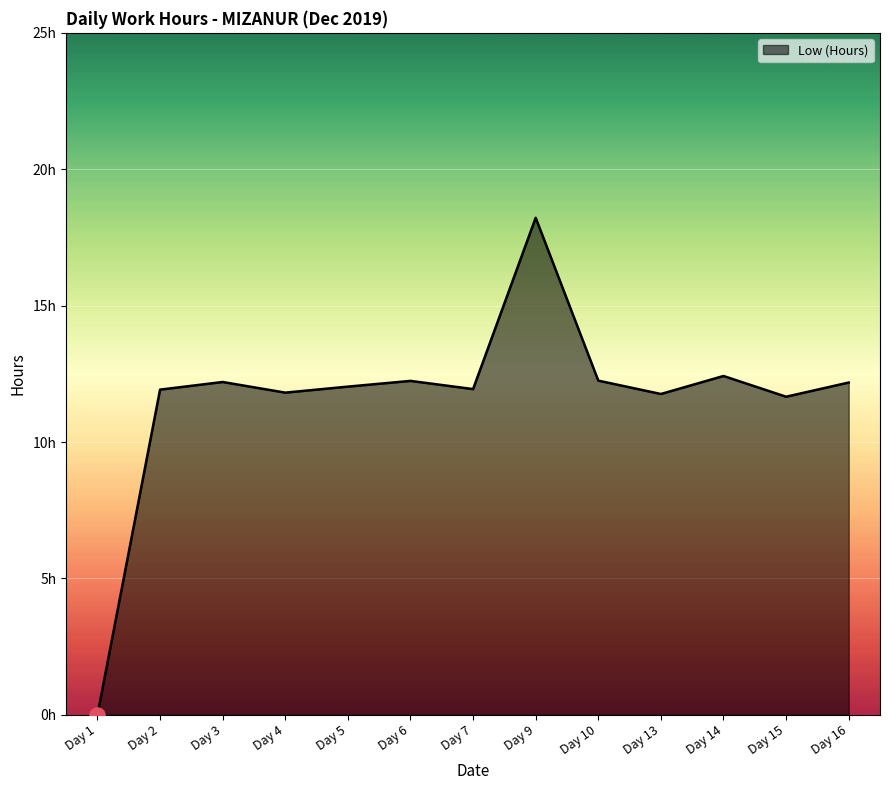

Between Day 16 and Day 3, which is larger?

Day 3